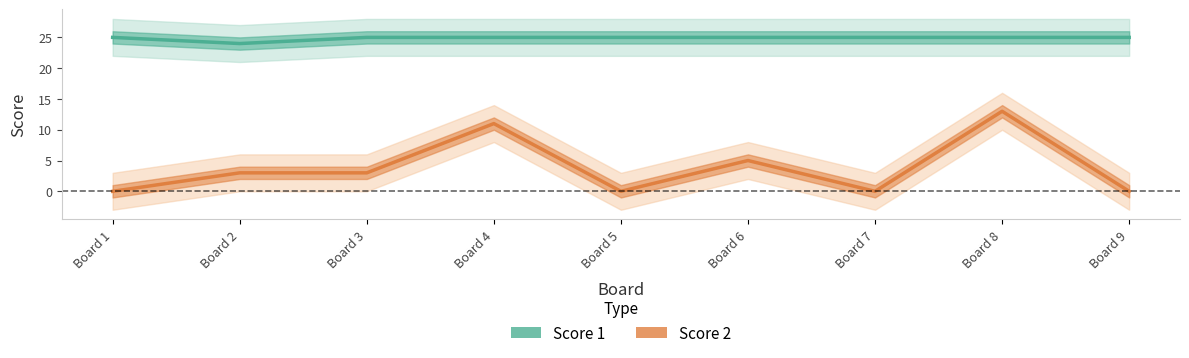

List the labels in order of Score 1 value, largest first.

Board 1, Board 3, Board 4, Board 5, Board 6, Board 7, Board 8, Board 9, Board 2